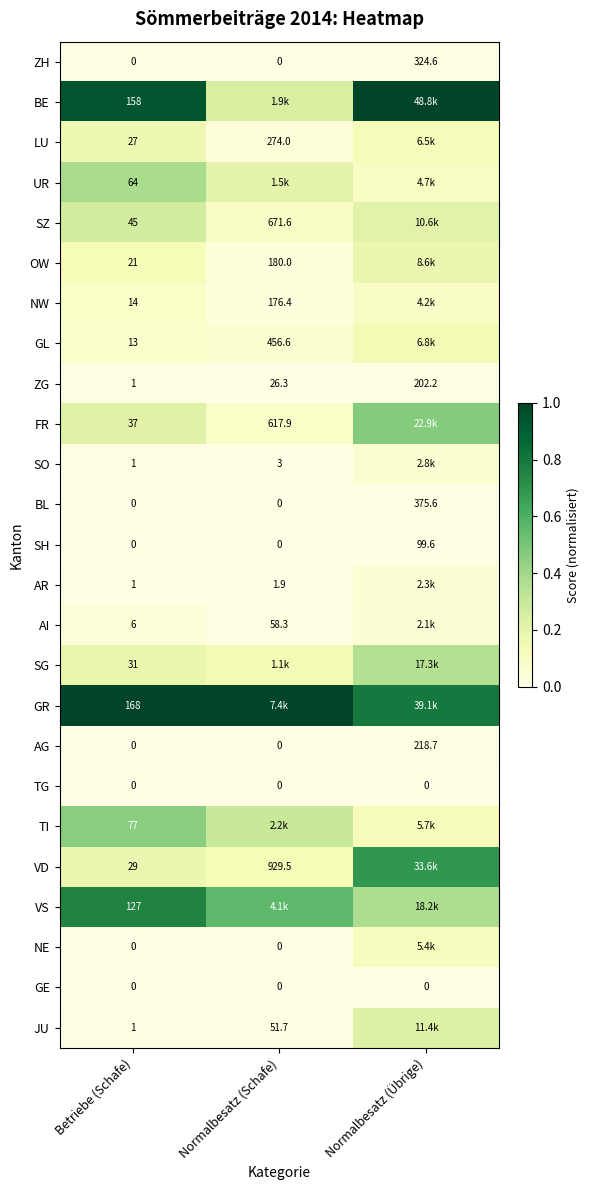

At which category is the sum across all series the highest?

Normalbesatz (Übrige)